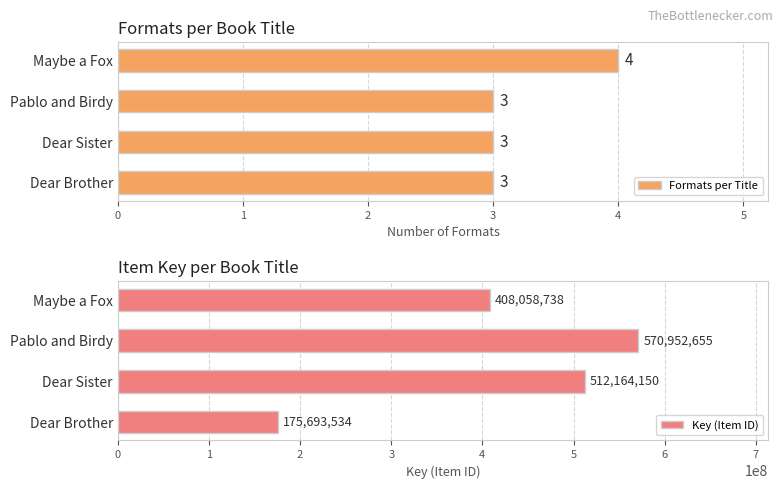

The Key (Item ID) series shows 570952655 at Pablo and Birdy. True or false?

True